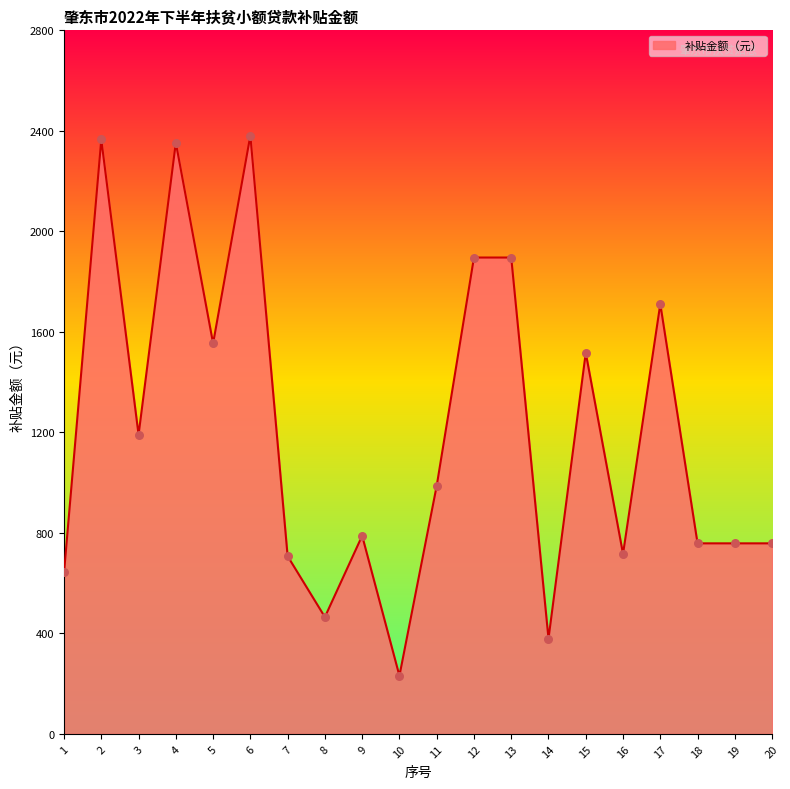

Approximately how many times larger is the value at 16 compared to 9?

0.9